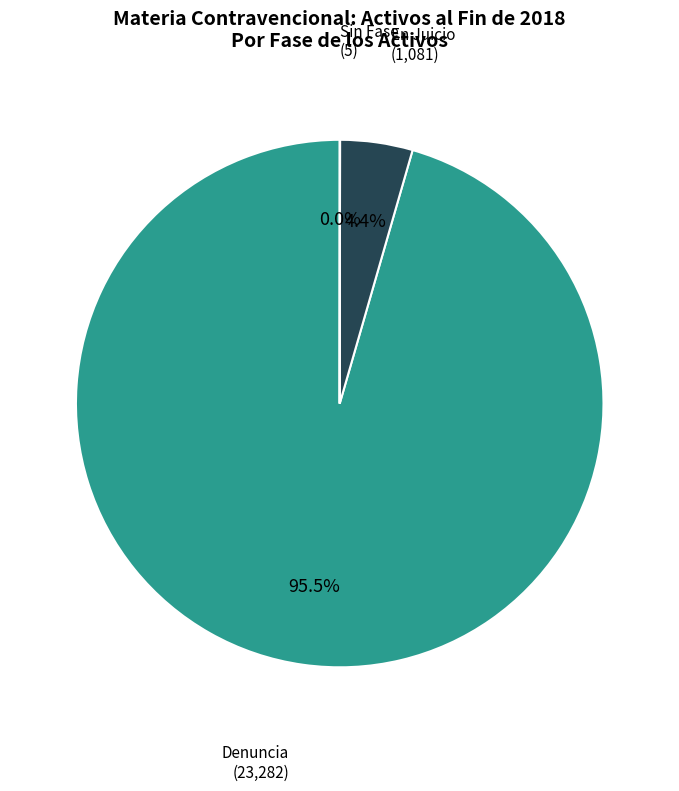

Which slice is the largest?

Denuncia